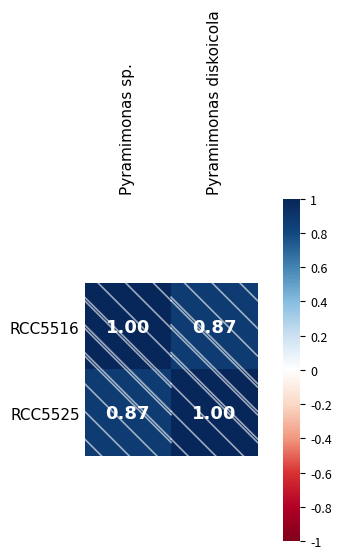

Rank the categories by RCC5525 value from lowest to highest.

Pyramimonas sp., Pyramimonas diskoicola